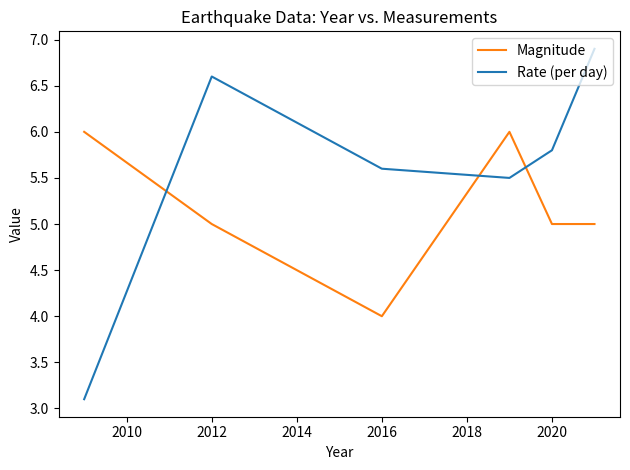

What is the difference between the second highest and minimum values in the Magnitude series?

2.0